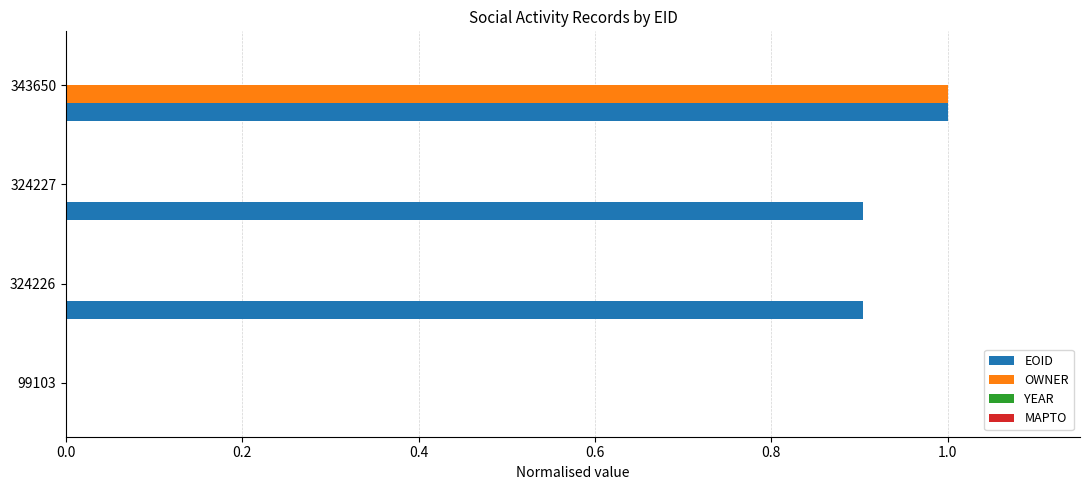

At which label does EOID reach its peak?

343650